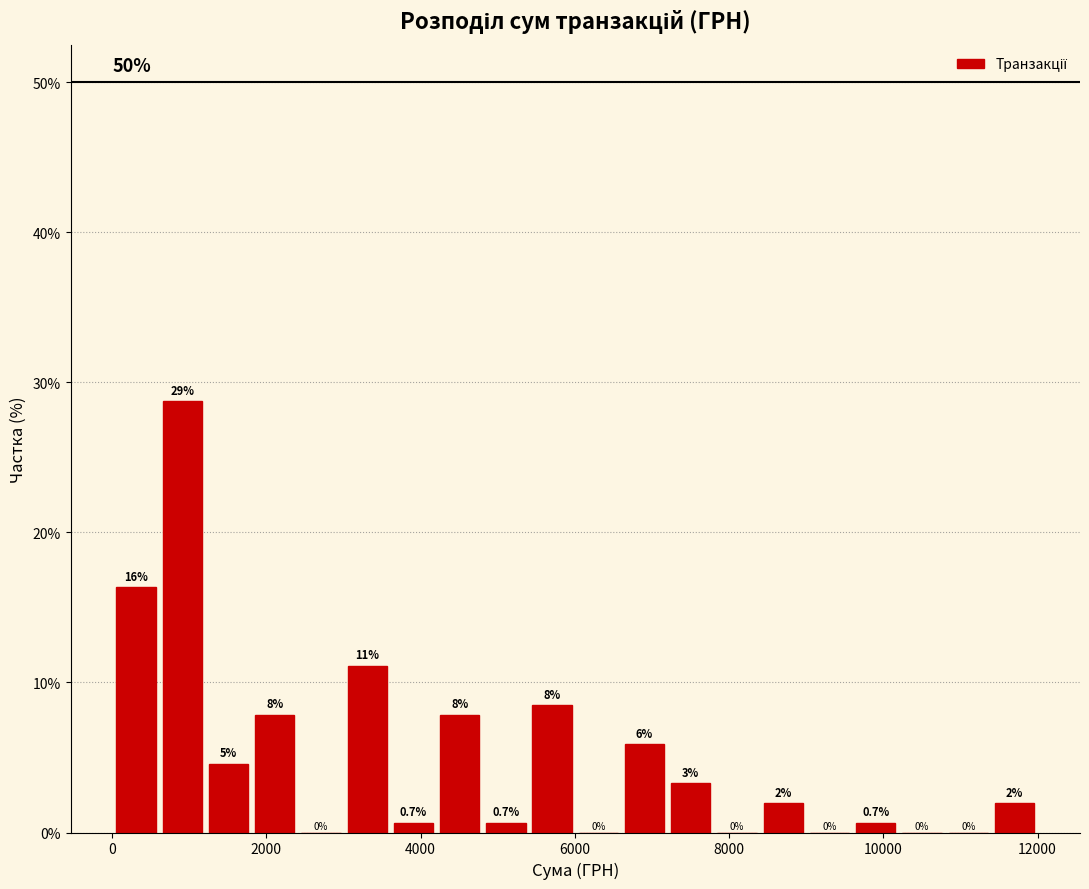

Read against the x-axis, roughly where is the centre of the tallest bar?

1000